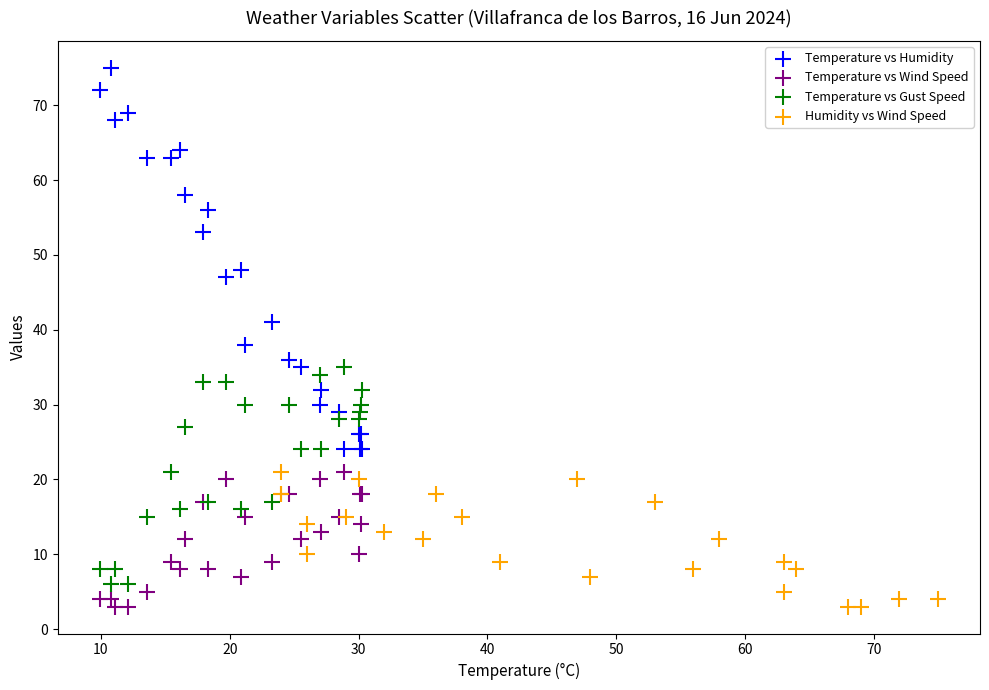

Which series has the largest Y range (max minus min)?

Temperature vs Humidity